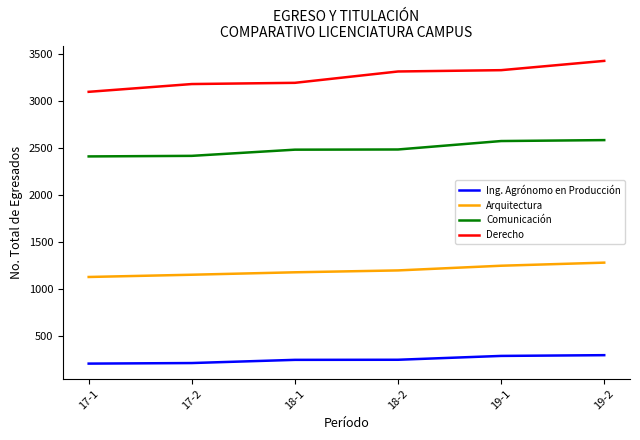

Which series has the largest range (max minus min)?

Derecho